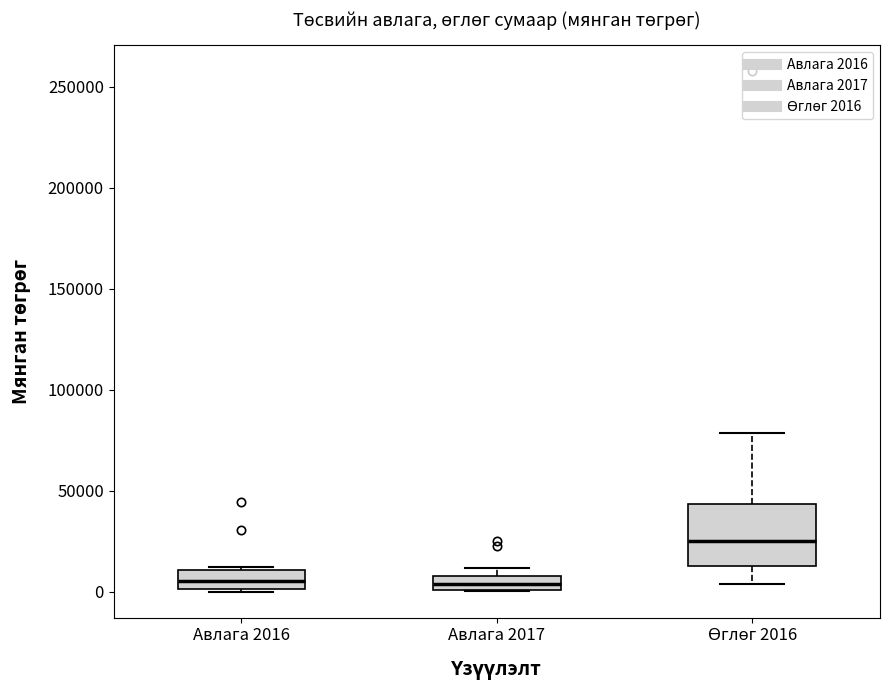

Which box is the tallest, from its lower edge to its upper edge?

Өглөг 2016